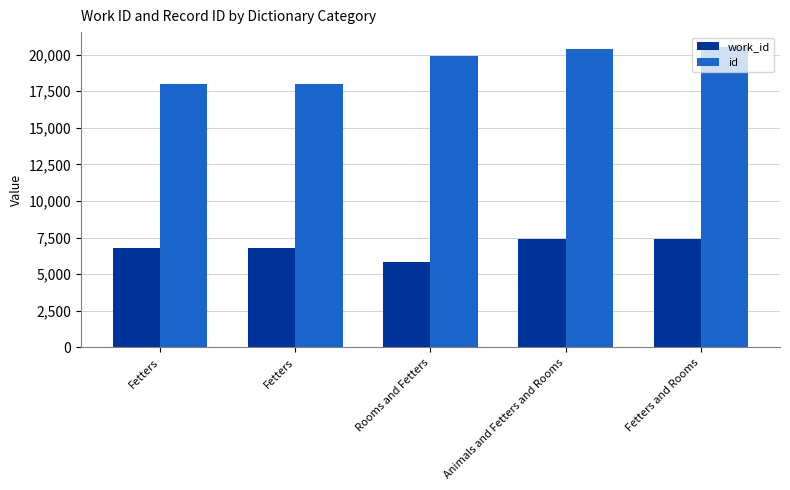

The value of work_id at Rooms and Fetters is 5795. True or false?

True